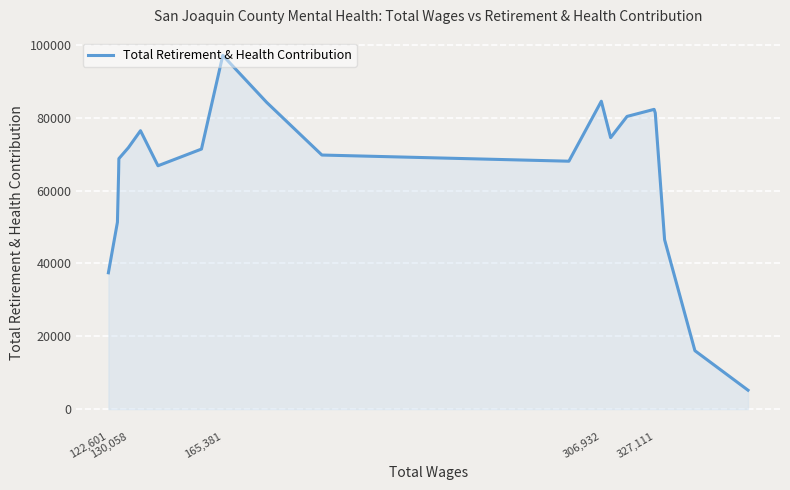

What is the difference between the maximum and minimum values?

91971.8